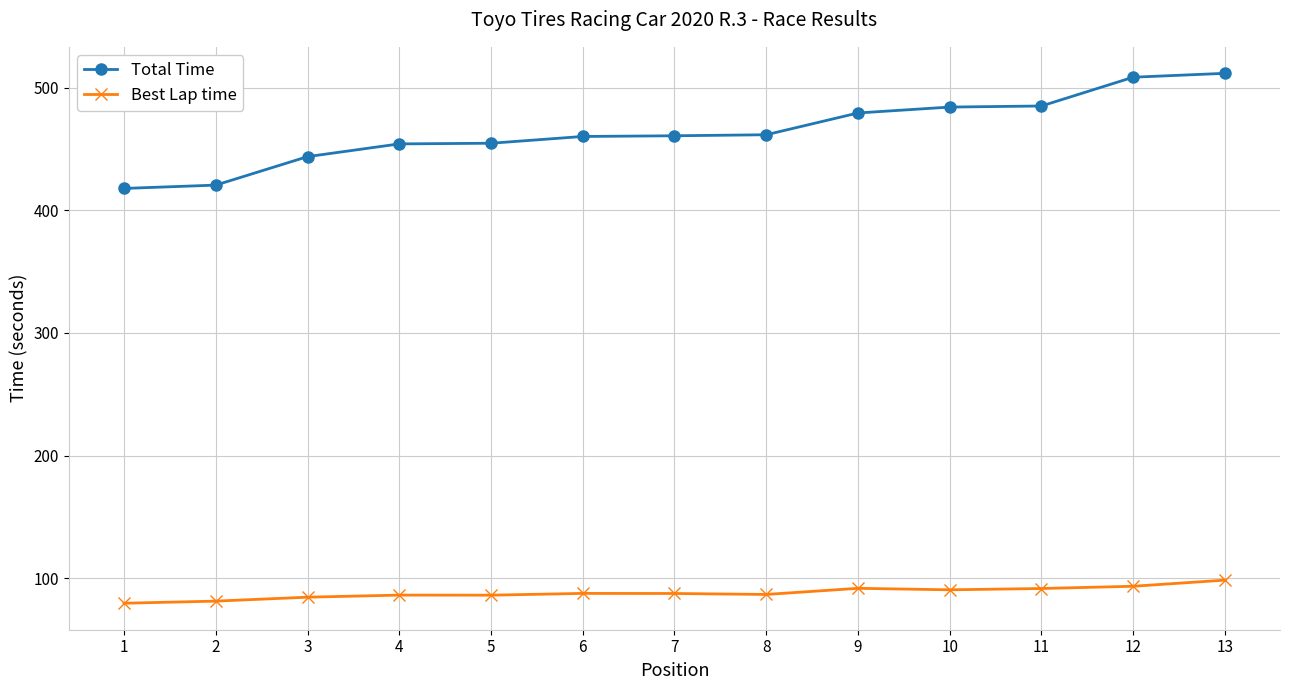

How many data points in Best Lap time are less than 87?

6